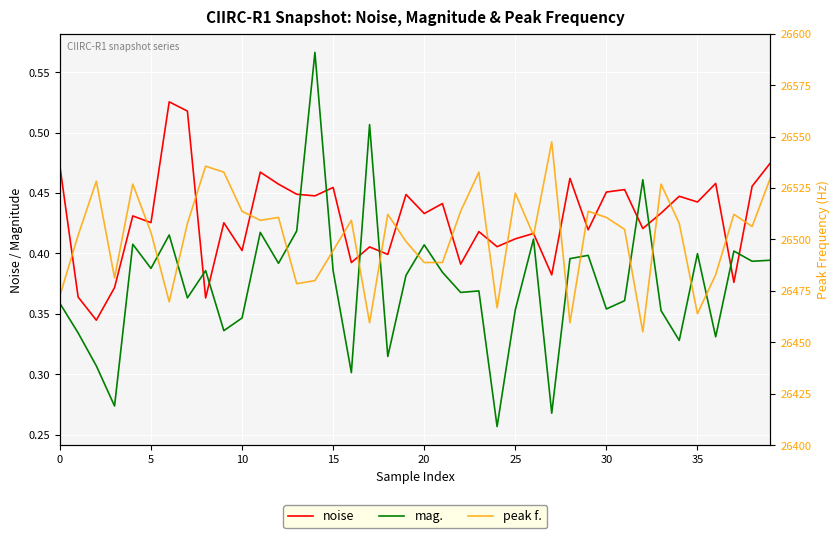

Is it true that mag. equals 0.4 at 20?

True